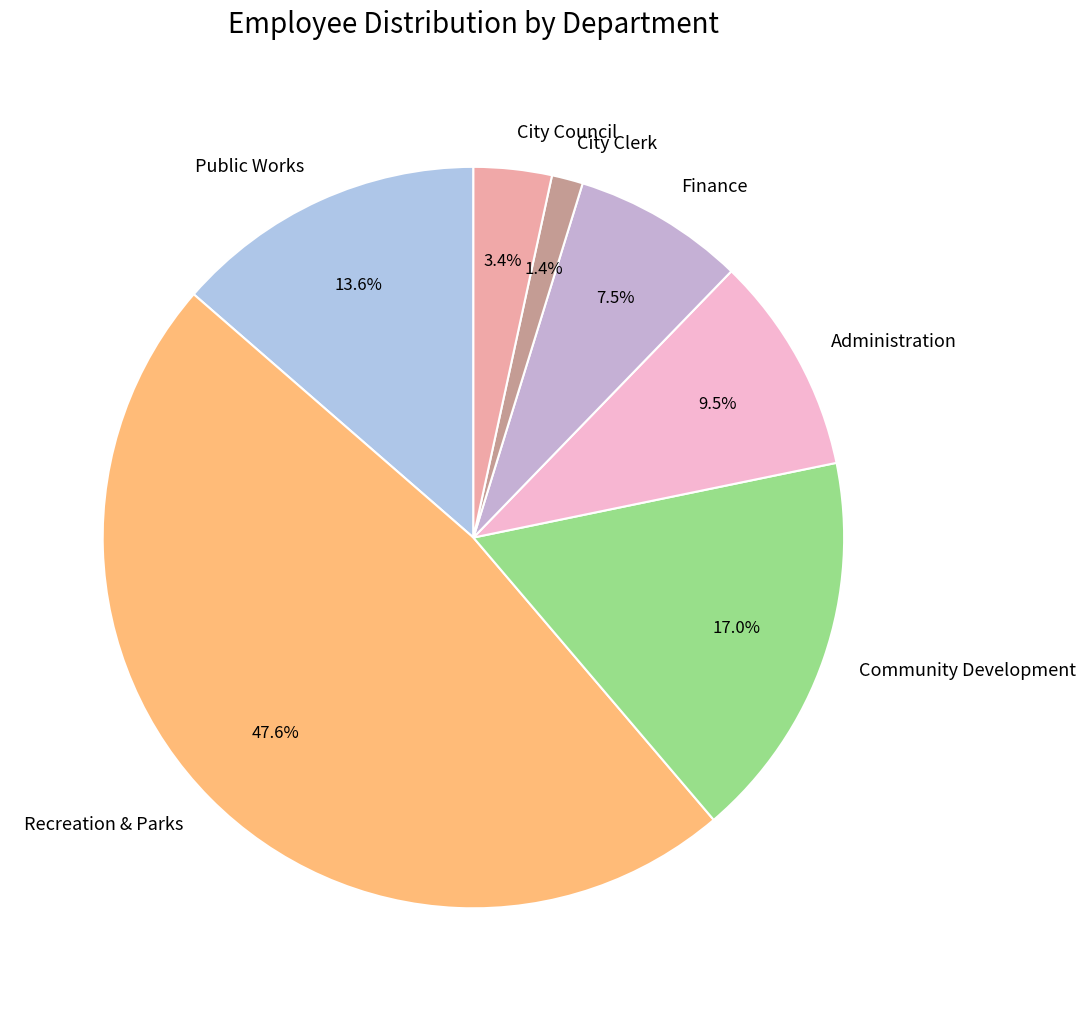

What percentage do Community Development and City Clerk together represent?

18.4%